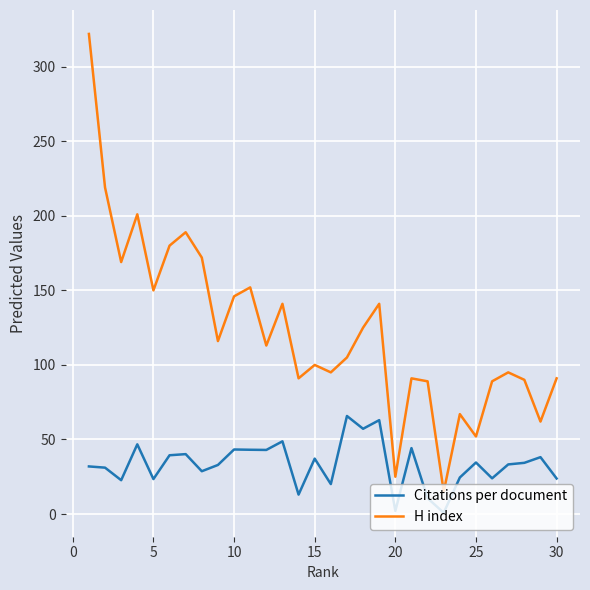

Which series has the widest spread of values?

H index